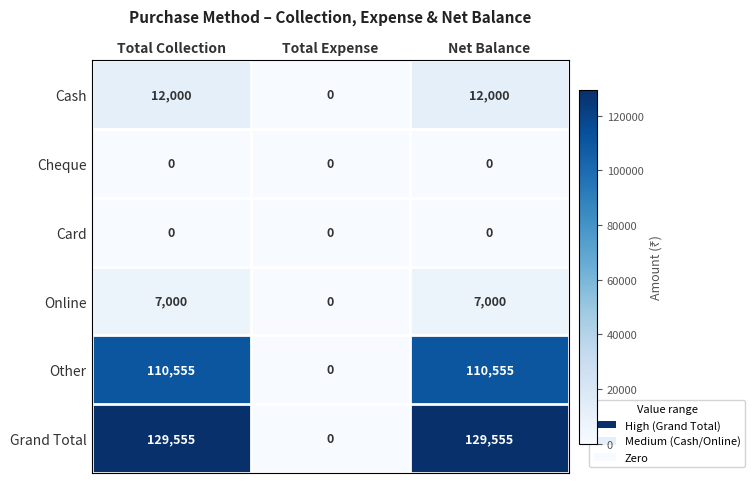

Reading right to left, transcribe all the data shown in this chart.

Cash: 12000	0	12000
Cheque: 0	0	0
Card: 0	0	0
Online: 7000	0	7000
Other: 110555	0	110555
Grand Total: 129555	0	129555